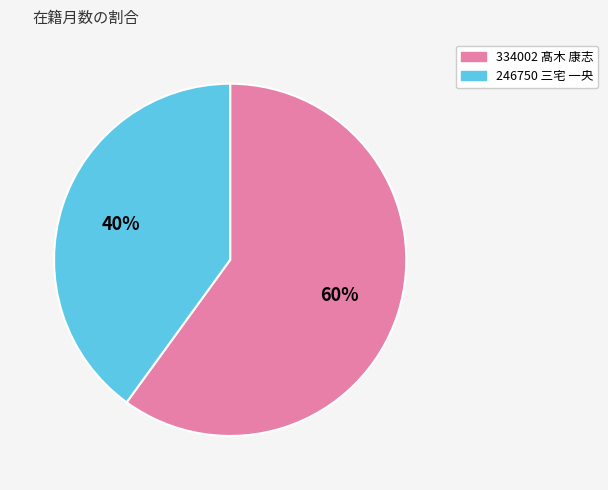

What is the largest slice in the pie chart?

334002 髙木 康志